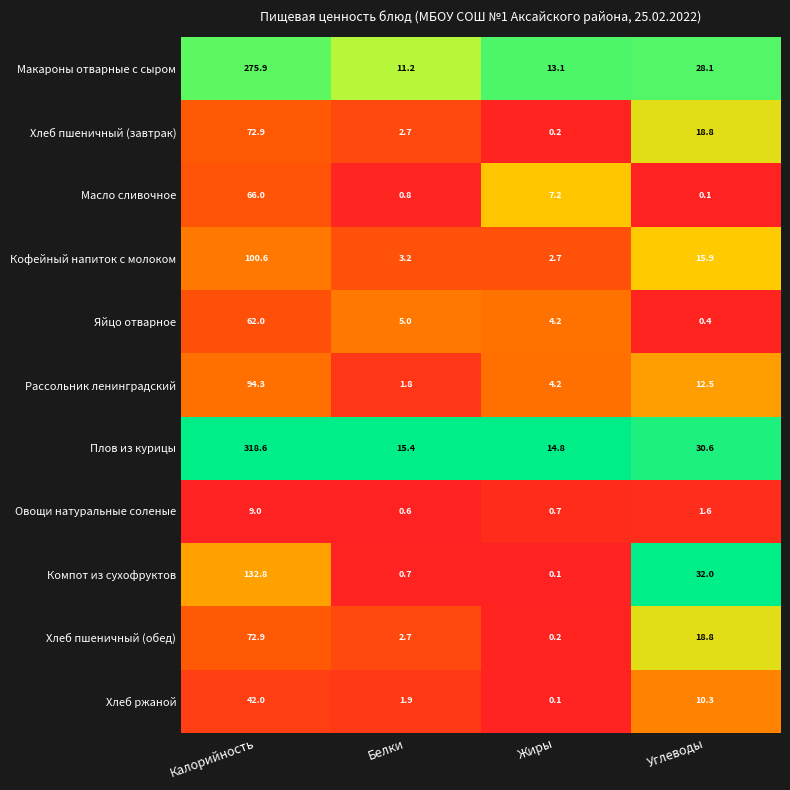

Where does the Компот из сухофруктов series first go above 32?

Калорийность